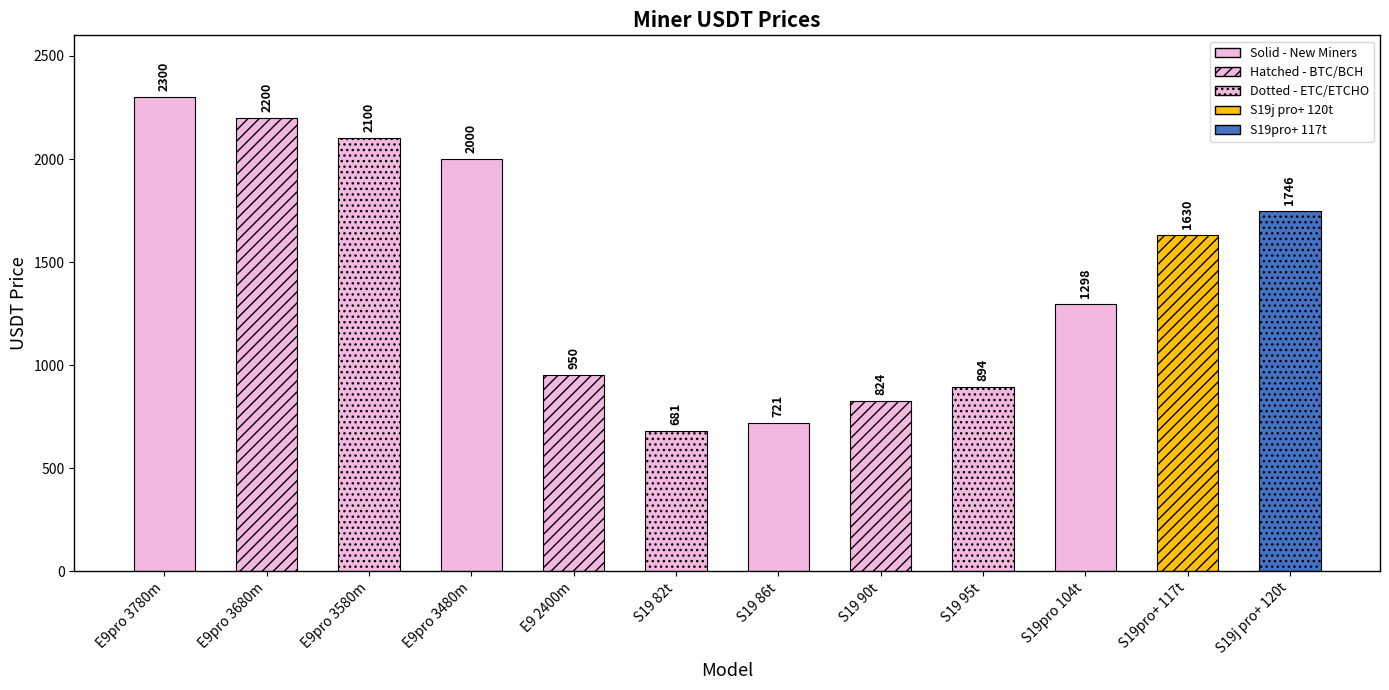

How many distinct data groups are displayed?

1